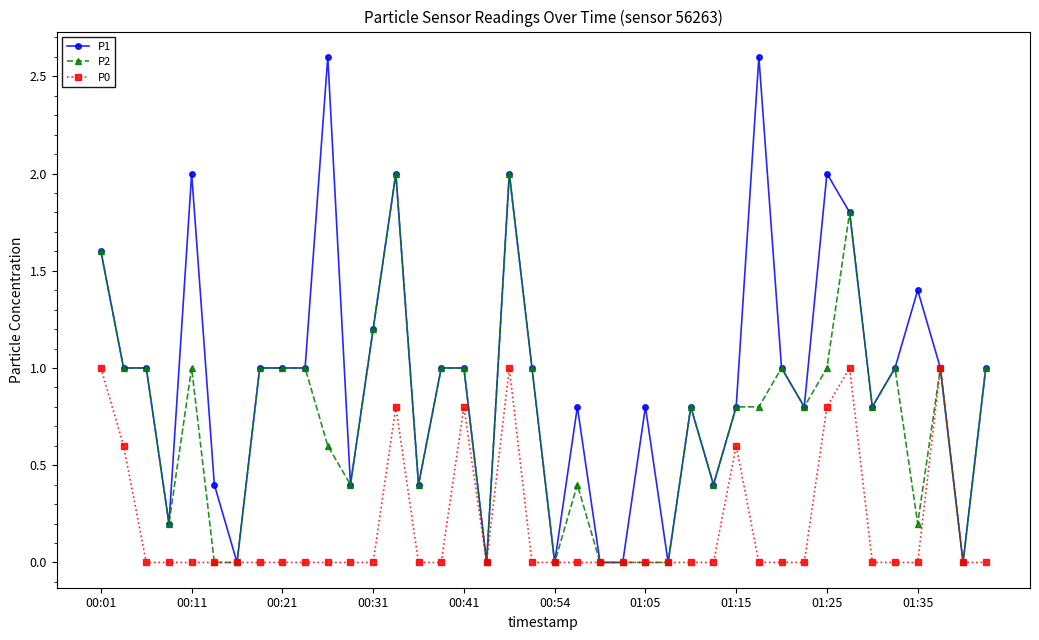

True or false: P1 has more than 1 points higher than both neighbors.

True